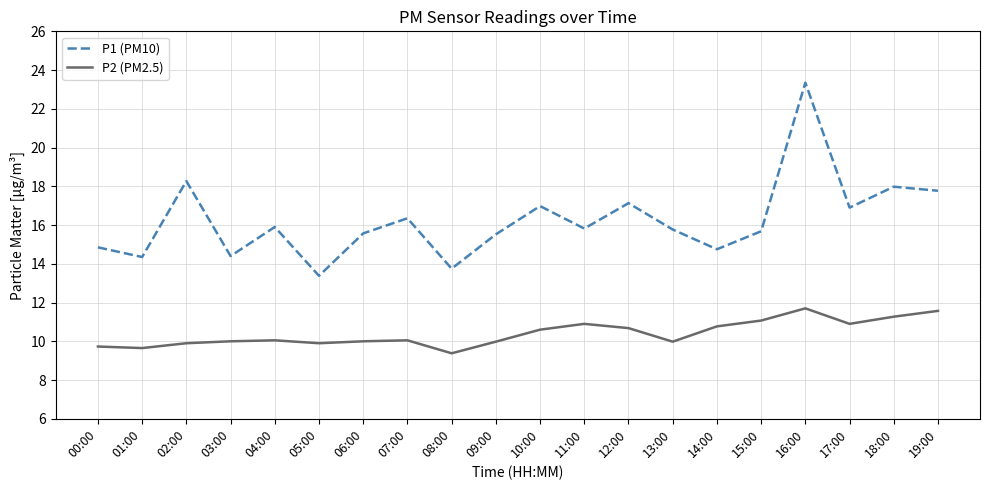

How many lines are shown in the chart?

2